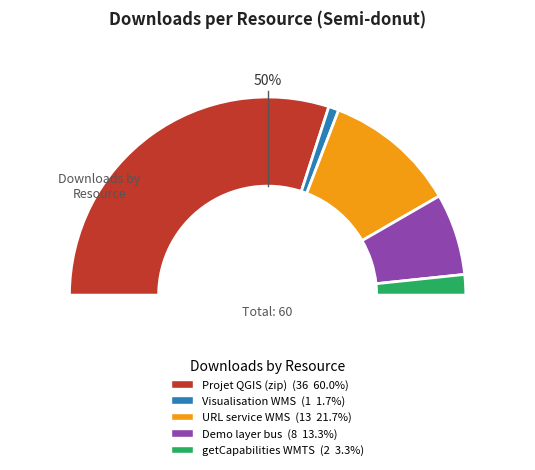

Which category has the biggest portion of the pie?

Projet QGIS (zip)